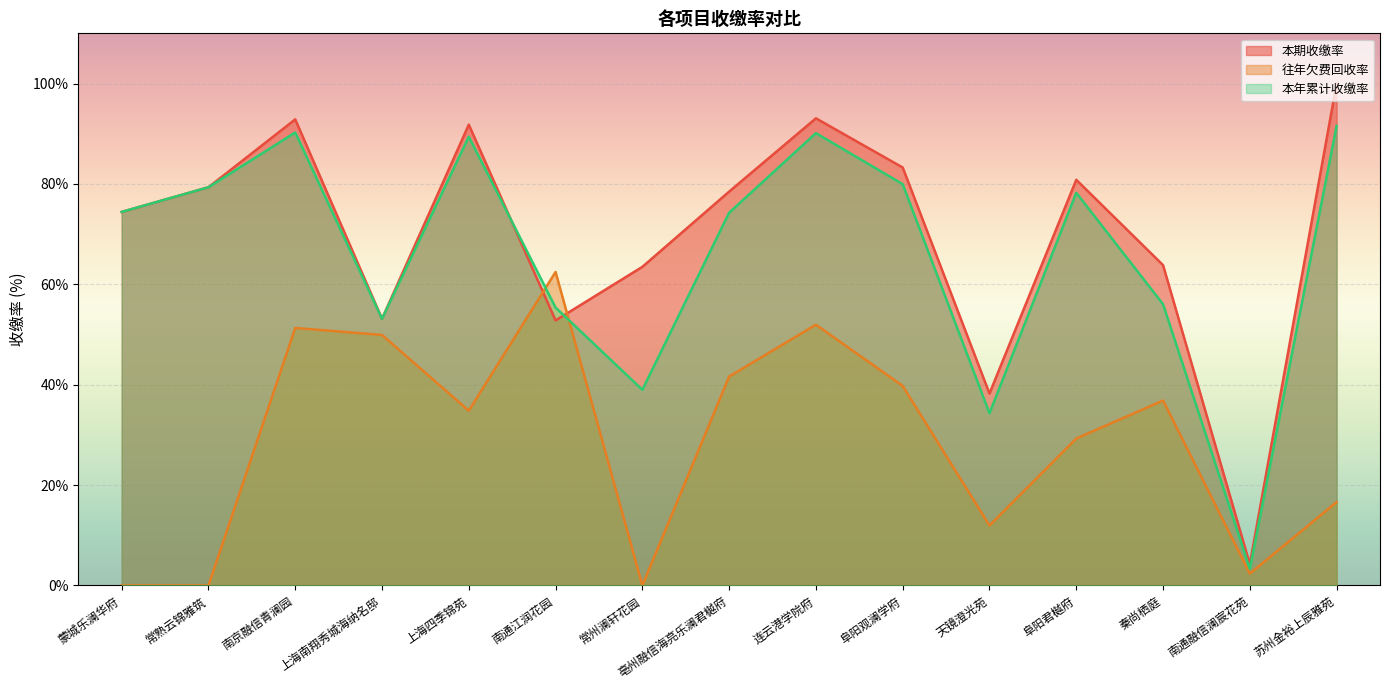

Is it true that 往年欠费回收率 equals 51.3 at 南京融信青澜园?

True